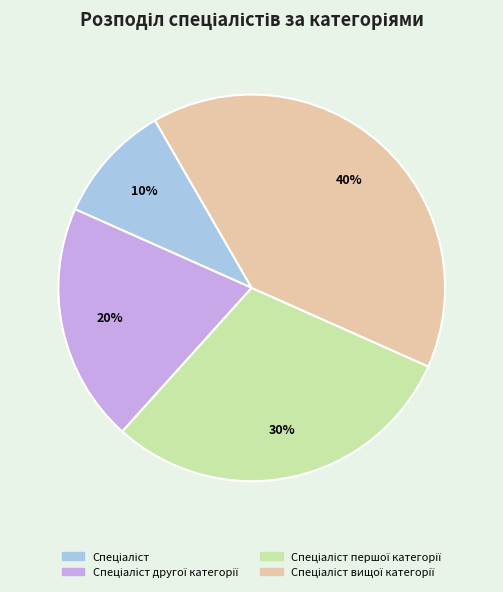

Is there a majority slice in this chart?

No